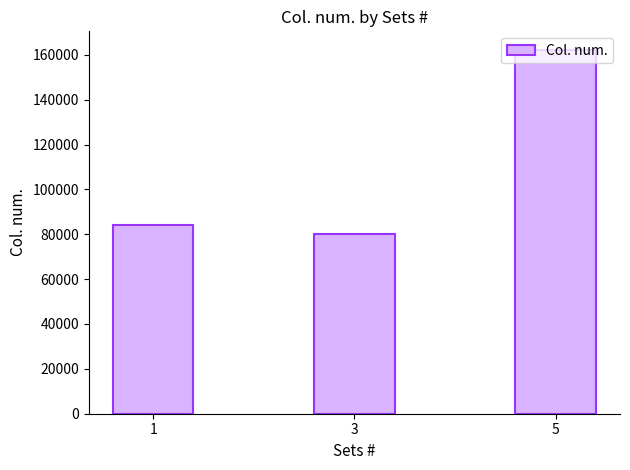

What is the average value?

108815